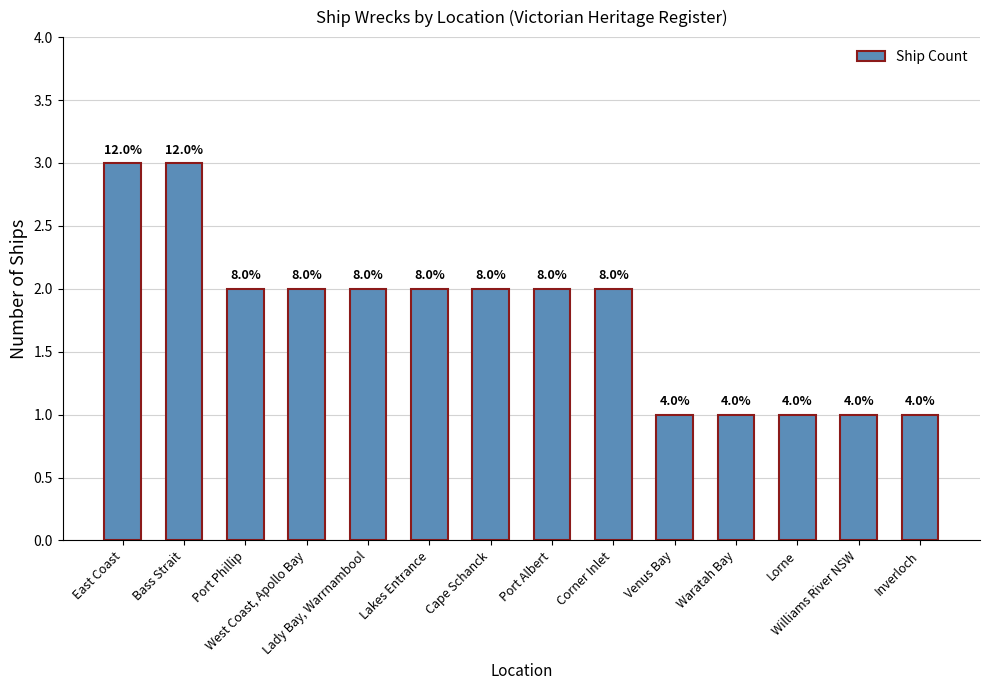

At which category does the chart reach its peak across all series?

East Coast